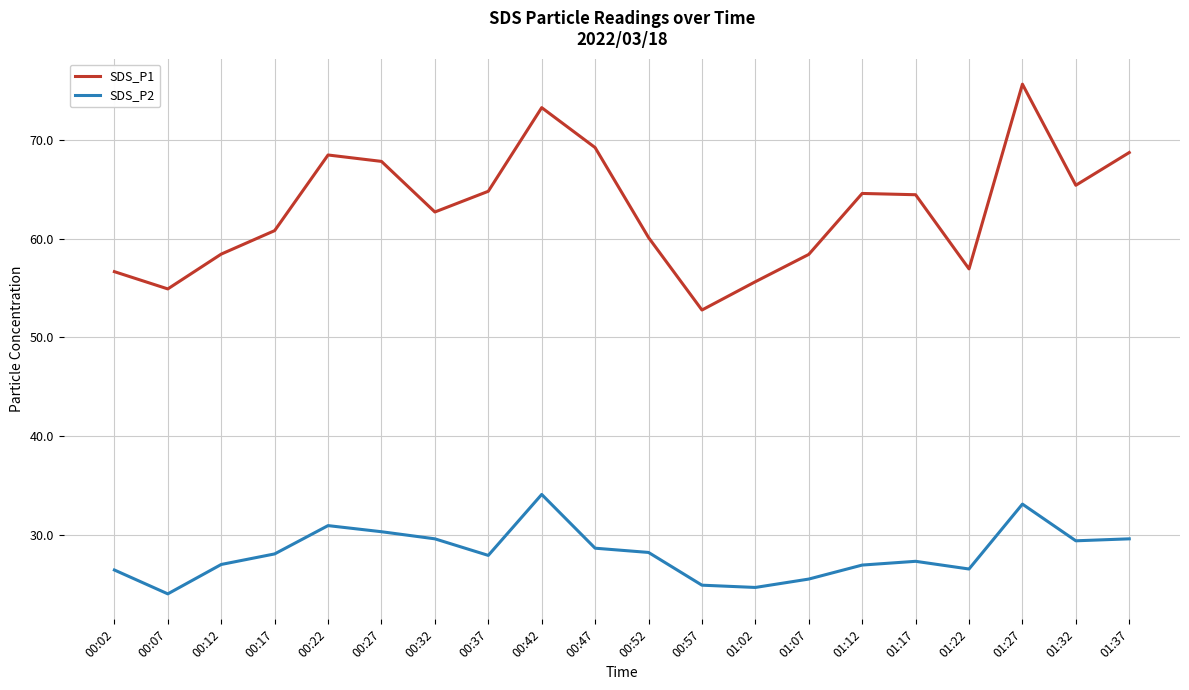

What is the lowest value of the SDS_P2 series?

24.0